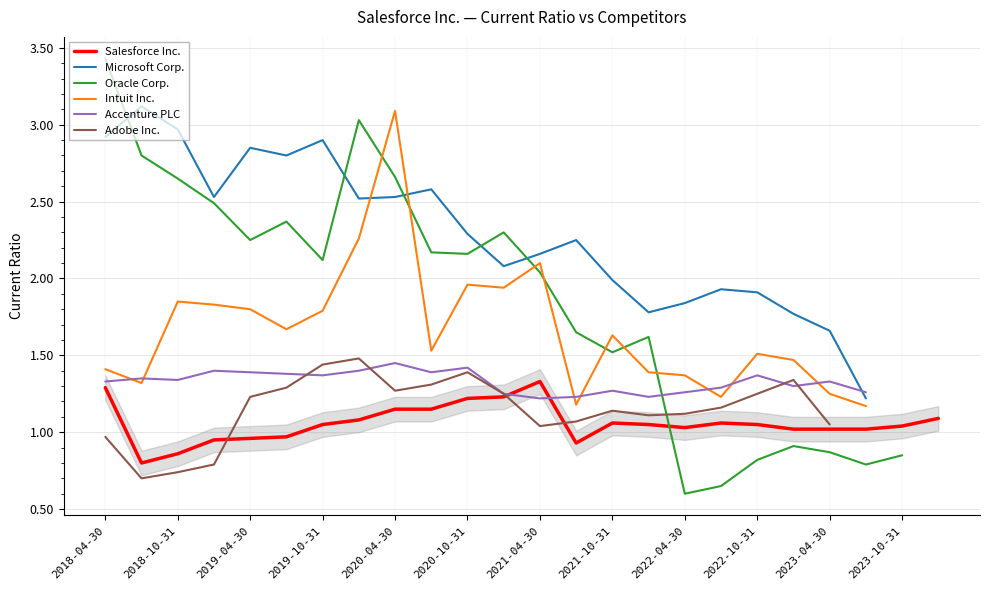

True or false: Salesforce Inc. has a value of 1.3 at 2018-04-30.

True